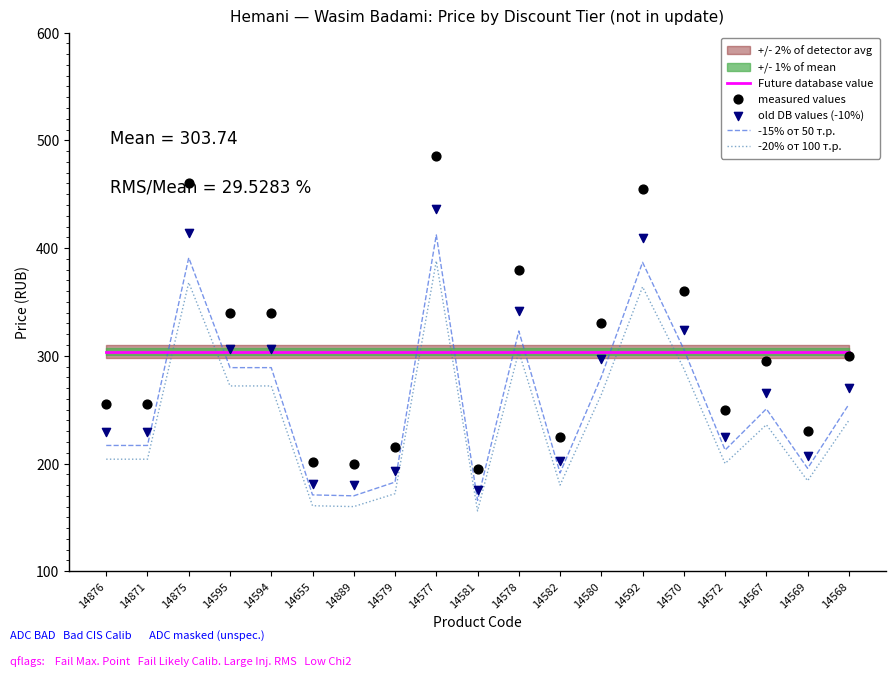

Which series has the largest total across all categories?

Future database value